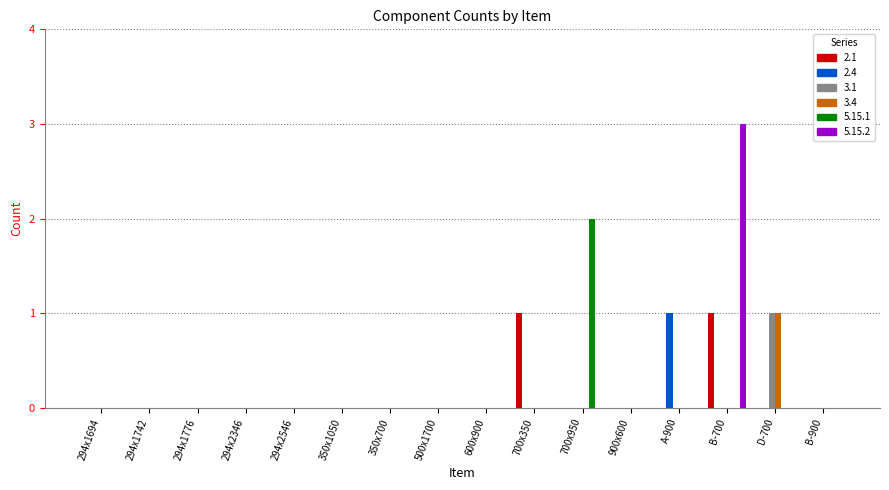

Reading left to right, what are all the values shown in this chart?

2.1: 0	0	0	0	0	0	0	0	0	1	0	0	0	1	0	0
2.4: 0	0	0	0	0	0	0	0	0	0	0	0	1	0	0	0
3.1: 0	0	0	0	0	0	0	0	0	0	0	0	0	0	1	0
3.4: 0	0	0	0	0	0	0	0	0	0	0	0	0	0	1	0
5.15.1: 0	0	0	0	0	0	0	0	0	0	2	0	0	0	0	0
5.15.2: 0	0	0	0	0	0	0	0	0	0	0	0	0	3	0	0